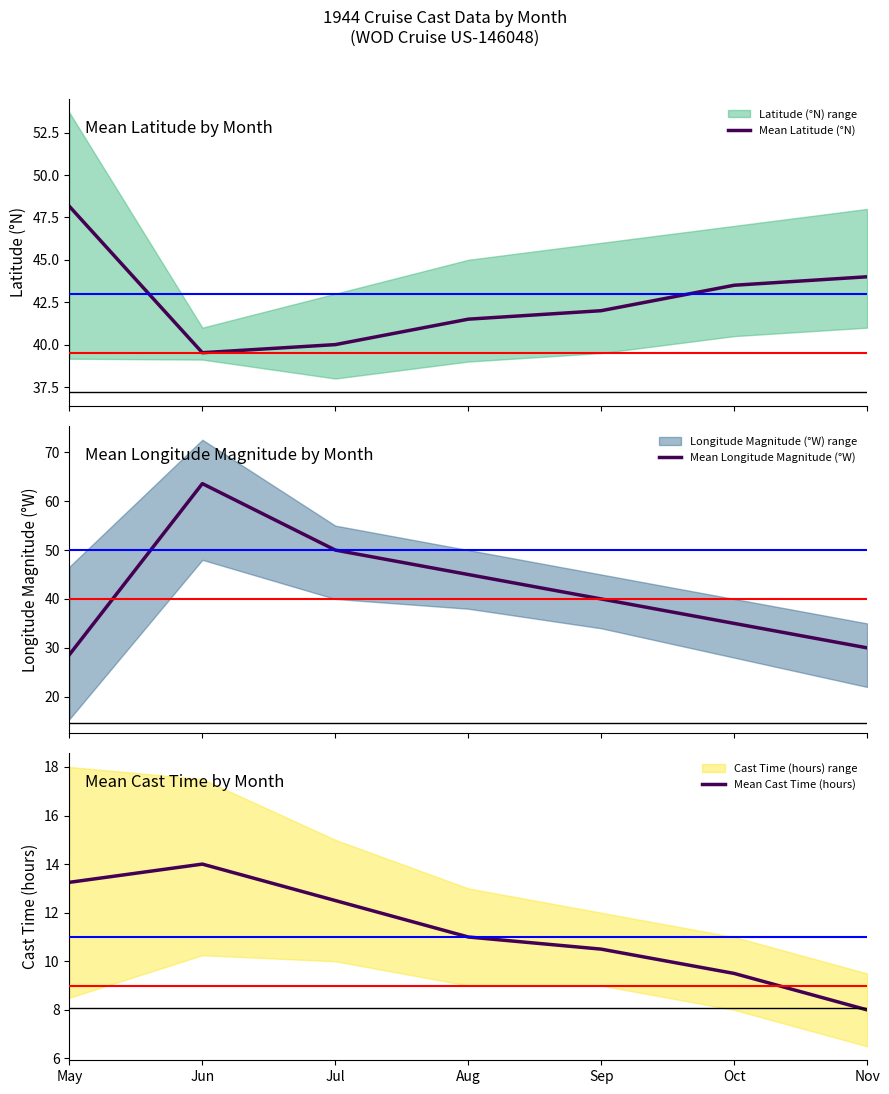

What is the value of the Mean Latitude (°N) point at the 4th from the left?

41.5